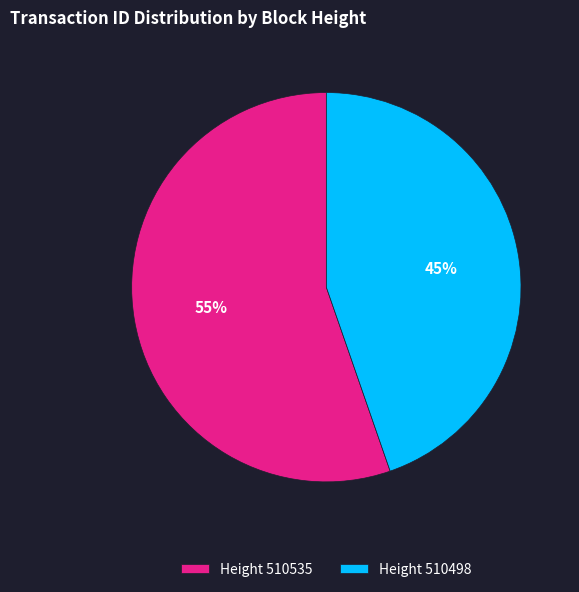

What is the largest slice in the pie chart?

Height 510535